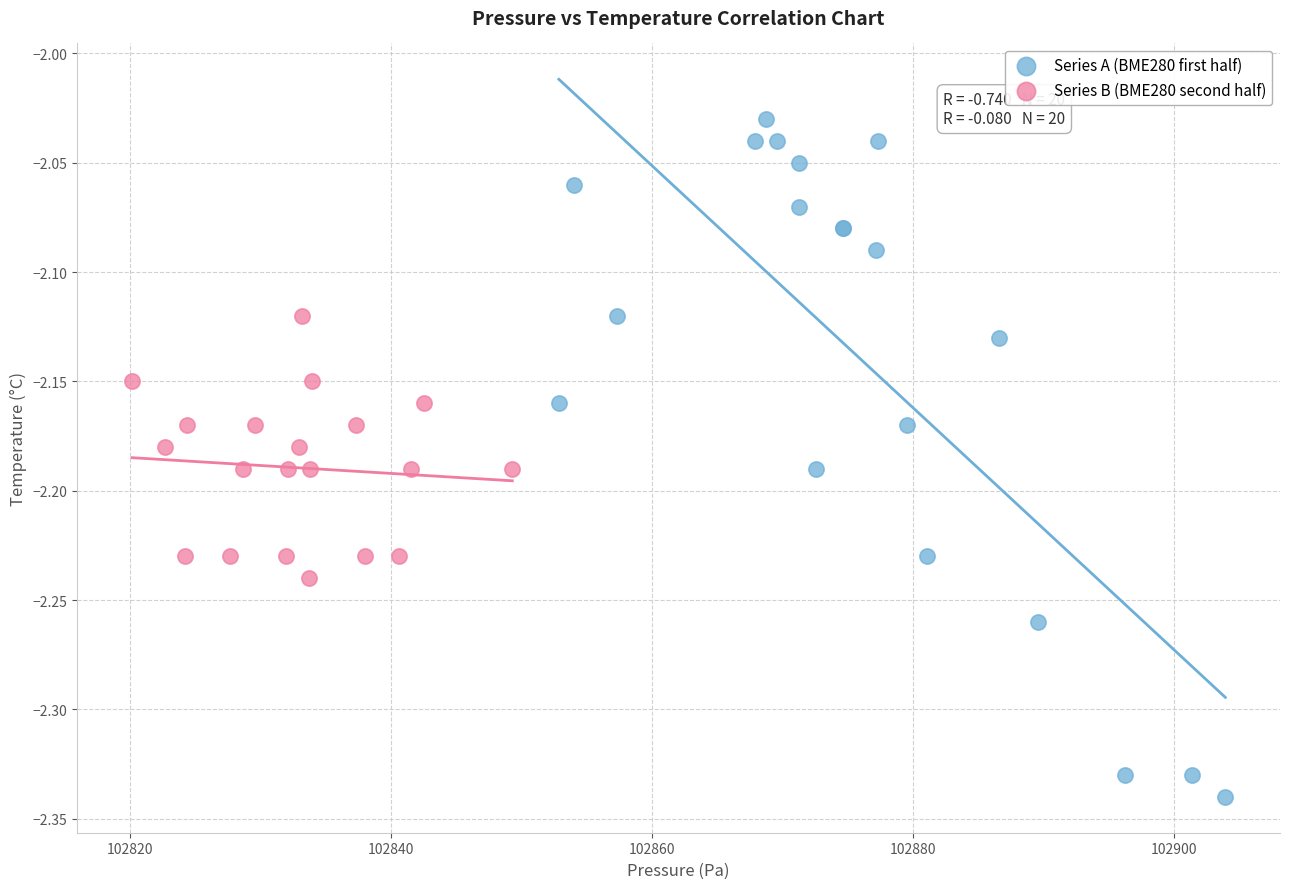

Which series reaches the maximum Y coordinate?

Series A (BME280 first half)